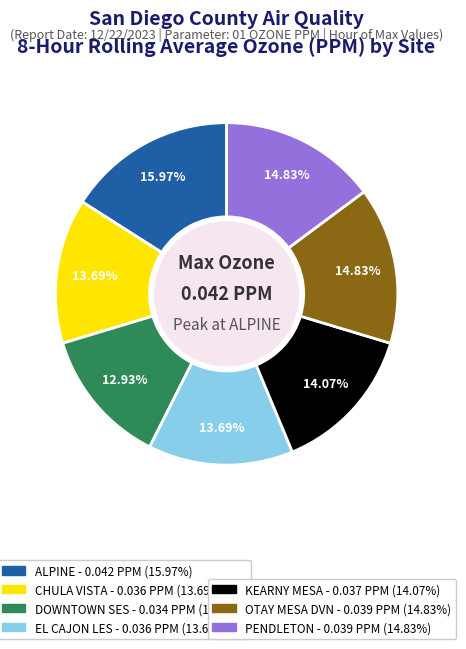

Is there a majority slice in this chart?

No